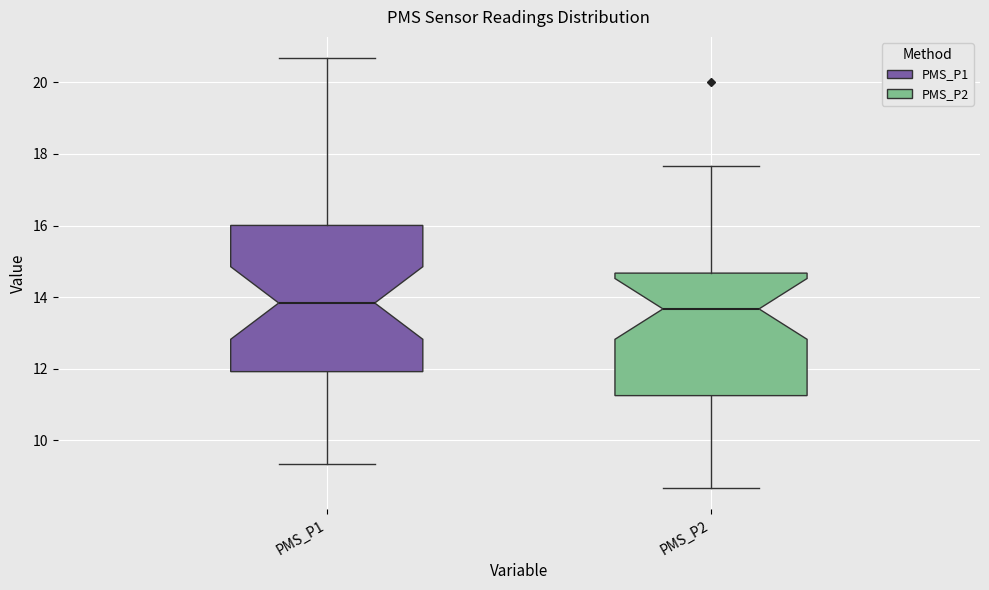

Which box is the tallest, from its lower edge to its upper edge?

PMS_P1